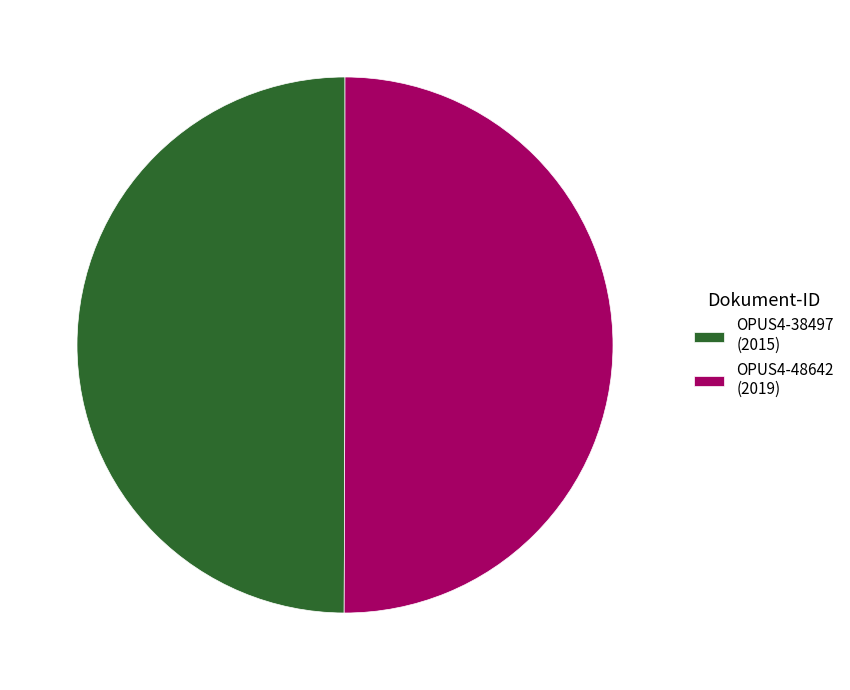

Is it true that OPUS4-48642 is 50% of the pie?

True